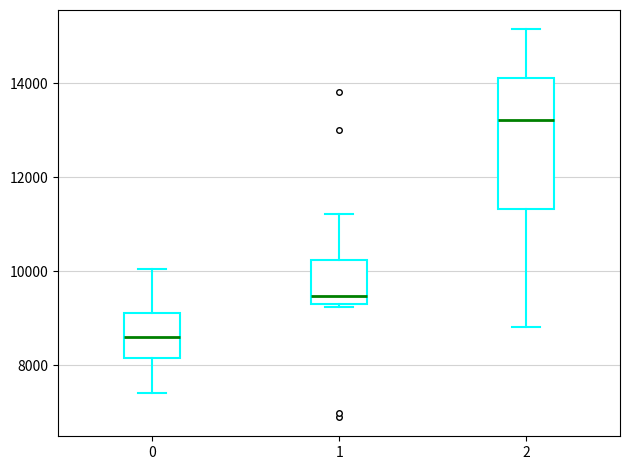

Reading left to right, transcribe this box plot: for each box, give where its median line is, the range the box spans, and where its two whiskers end, as read against the y-axis. The values are not printed on the chart, so give them approximately, as read against the axis.

0: median 8600, box 8200 to 9200, whiskers 7400 to 10000
1: median 9400 (just above the box's lower edge), box 9400 to 10200, whiskers 9200 to 11200
2: median 13200, box 11400 to 14200, whiskers 8800 to 15200